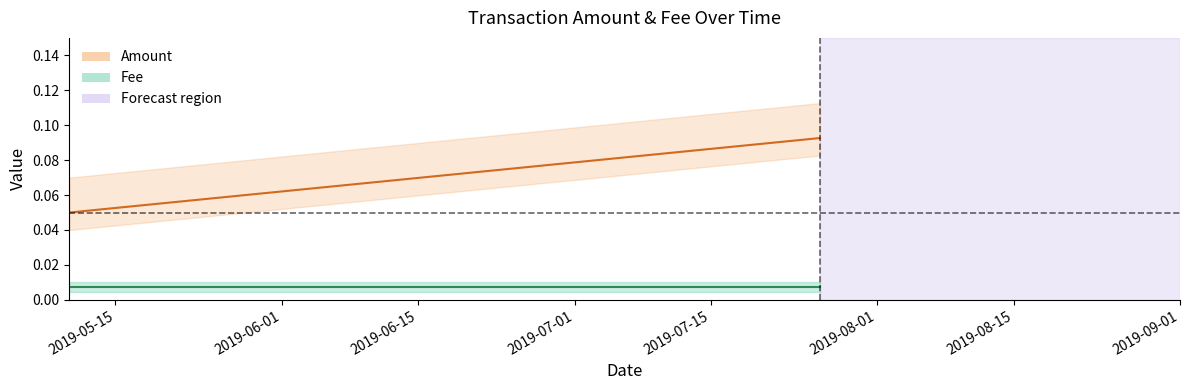

Which has a higher value, 2019-07-26 02:56:12 or 2019-05-10 06:48:25?

2019-07-26 02:56:12